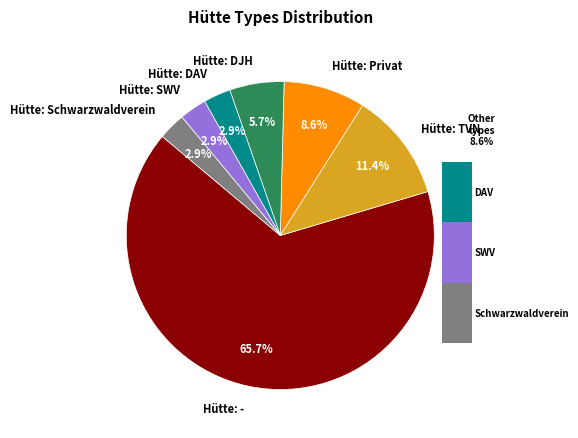

Combined, what portion of the pie is Hütte: Schwarzwaldverein and Hütte: DAV?

5.7%